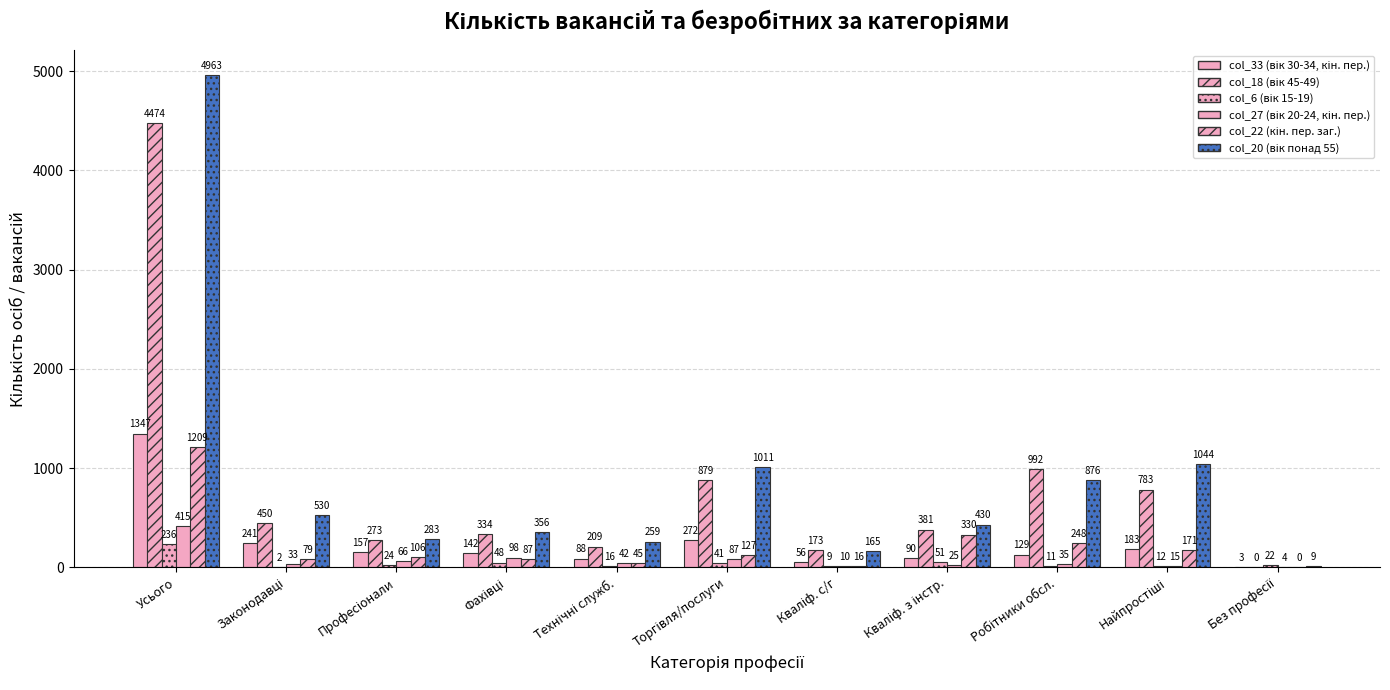

How many categories are shown in the chart?

11